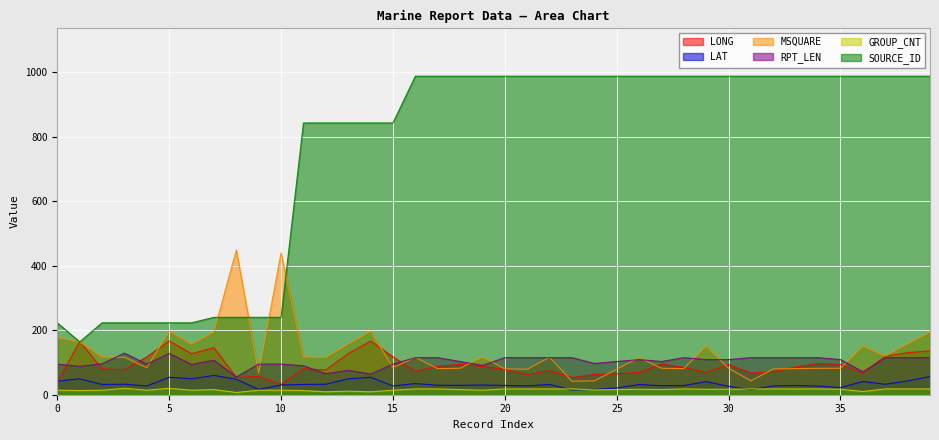

The LONG series shows 71.5 at 32. True or false?

True